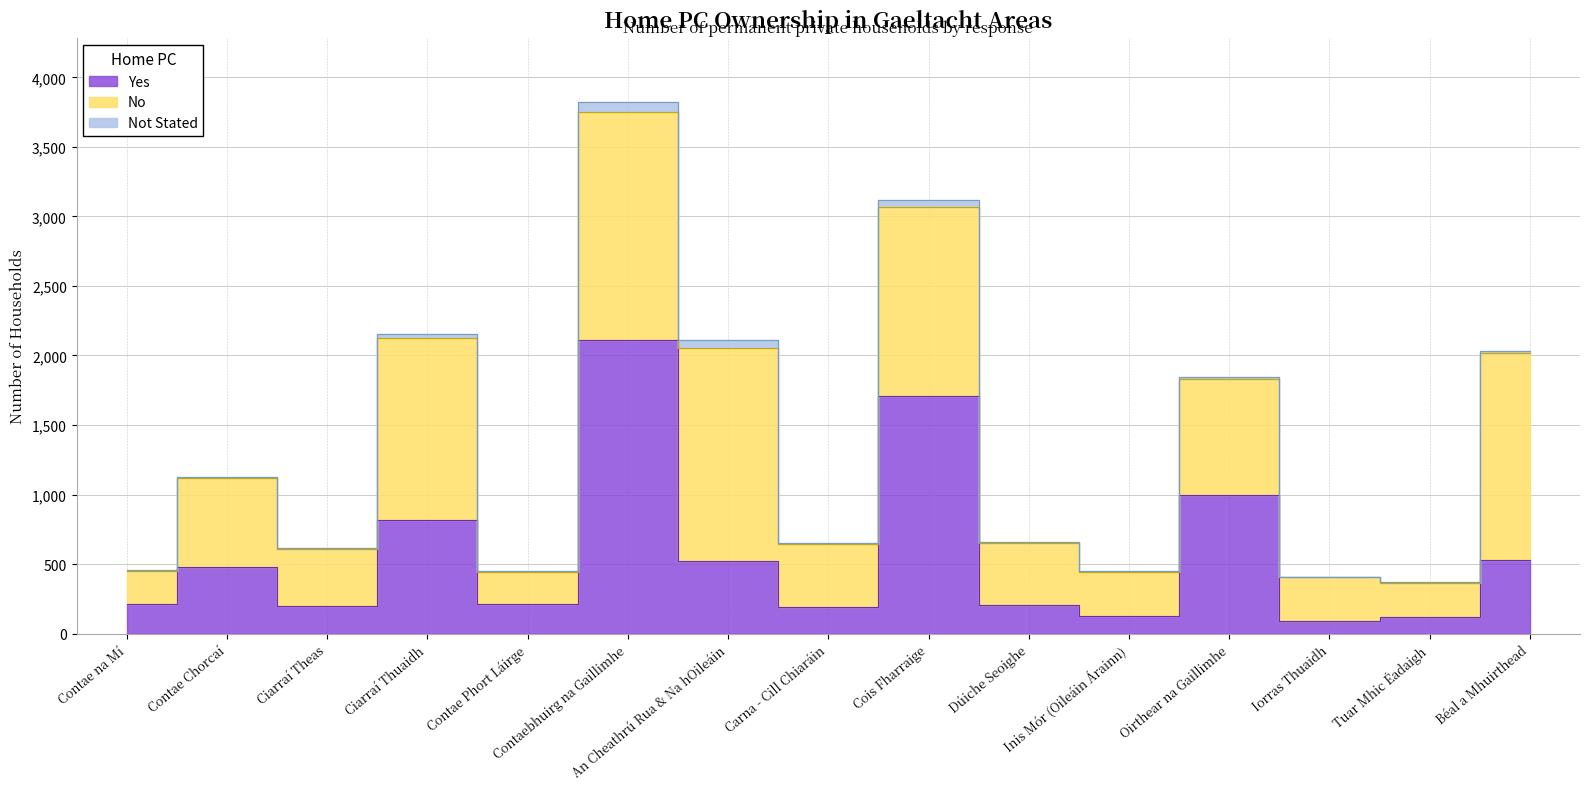

Count the number of data series in this chart.

3